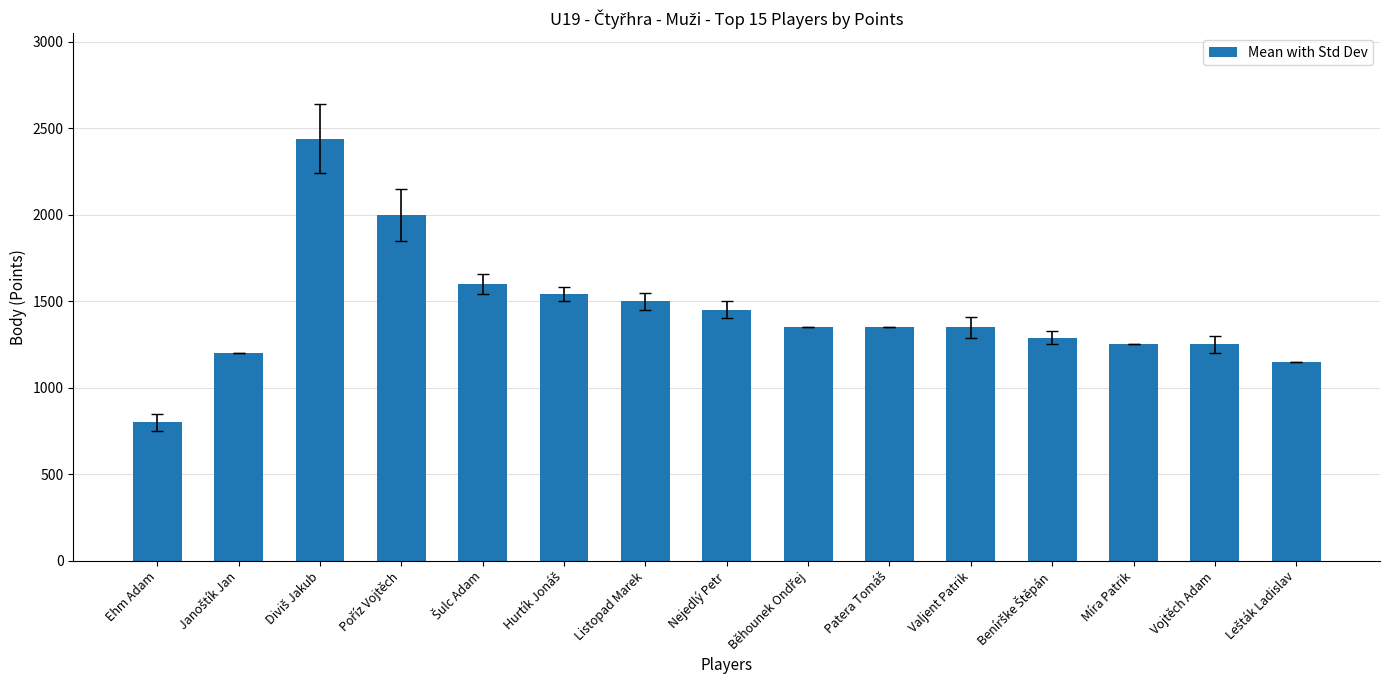

What is the maximum value shown in the chart?

2440